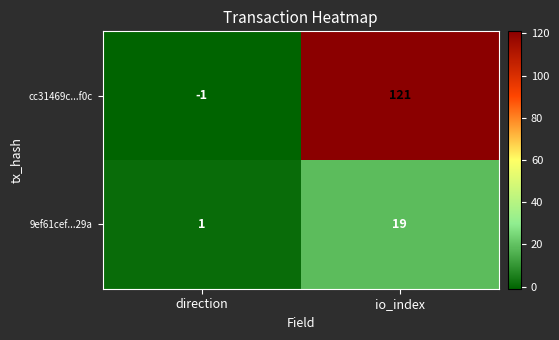

The cc31469c...f0c series shows 121 at io_index. True or false?

True